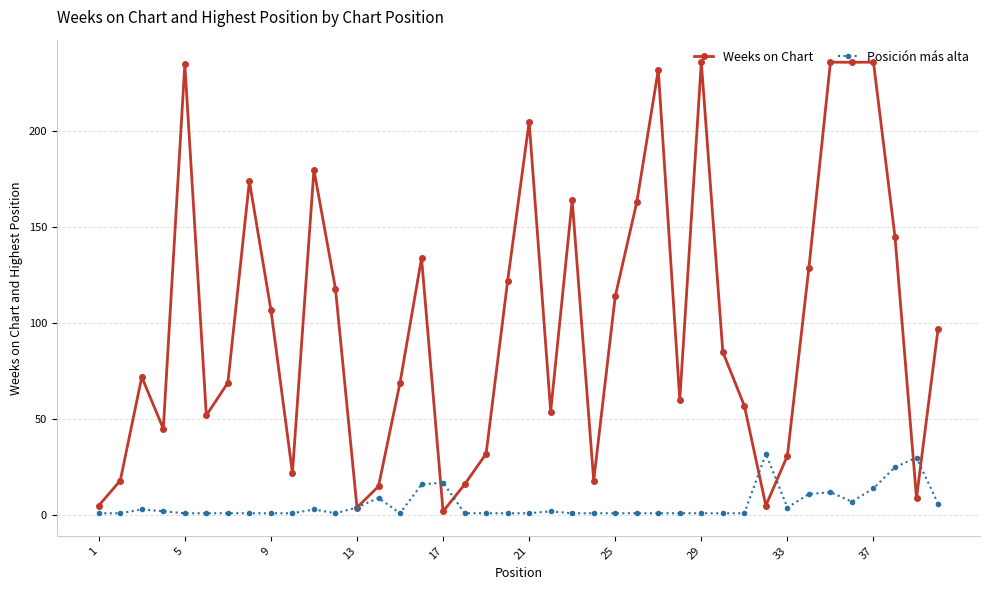

What is the value of the Posición más alta point at the 40th from the left?

6